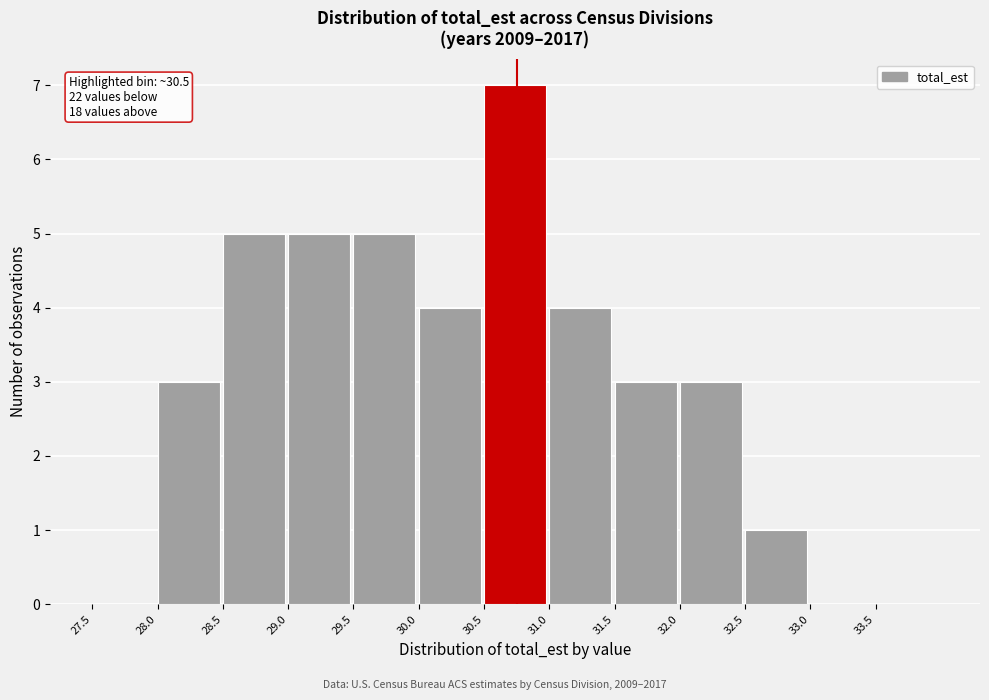

Over which range of the x-axis is the bar tallest?

30.5 to 31.0